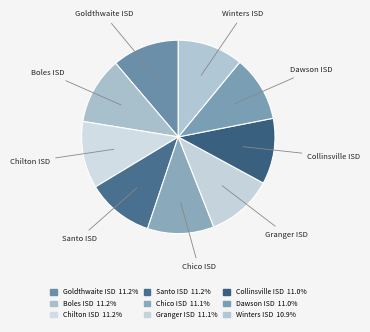

Do Dawson ISD and Boles ISD together represent more than half of the pie?

No